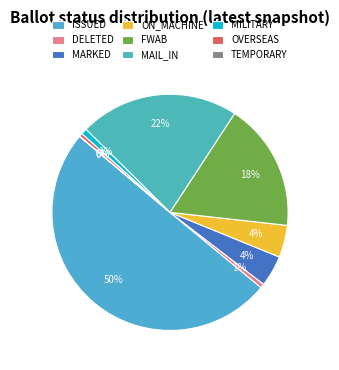

Is ISSUED the majority of the pie?

Yes